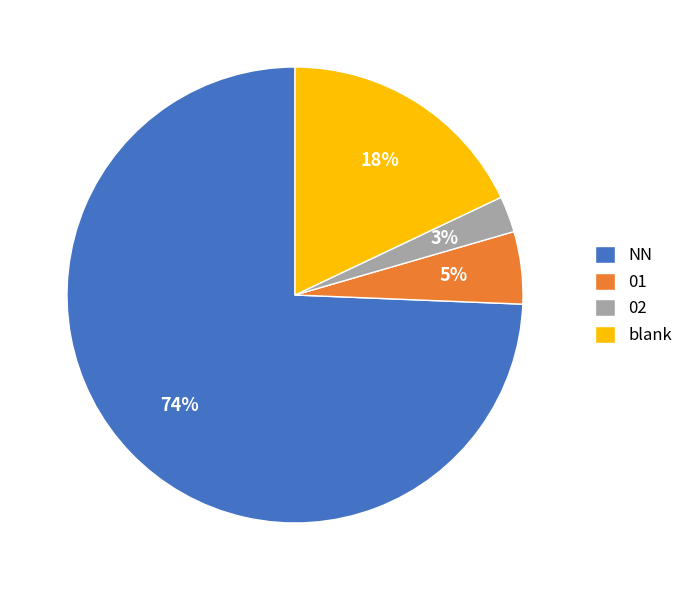

To the nearest percent, what portion does 01 represent?

5%